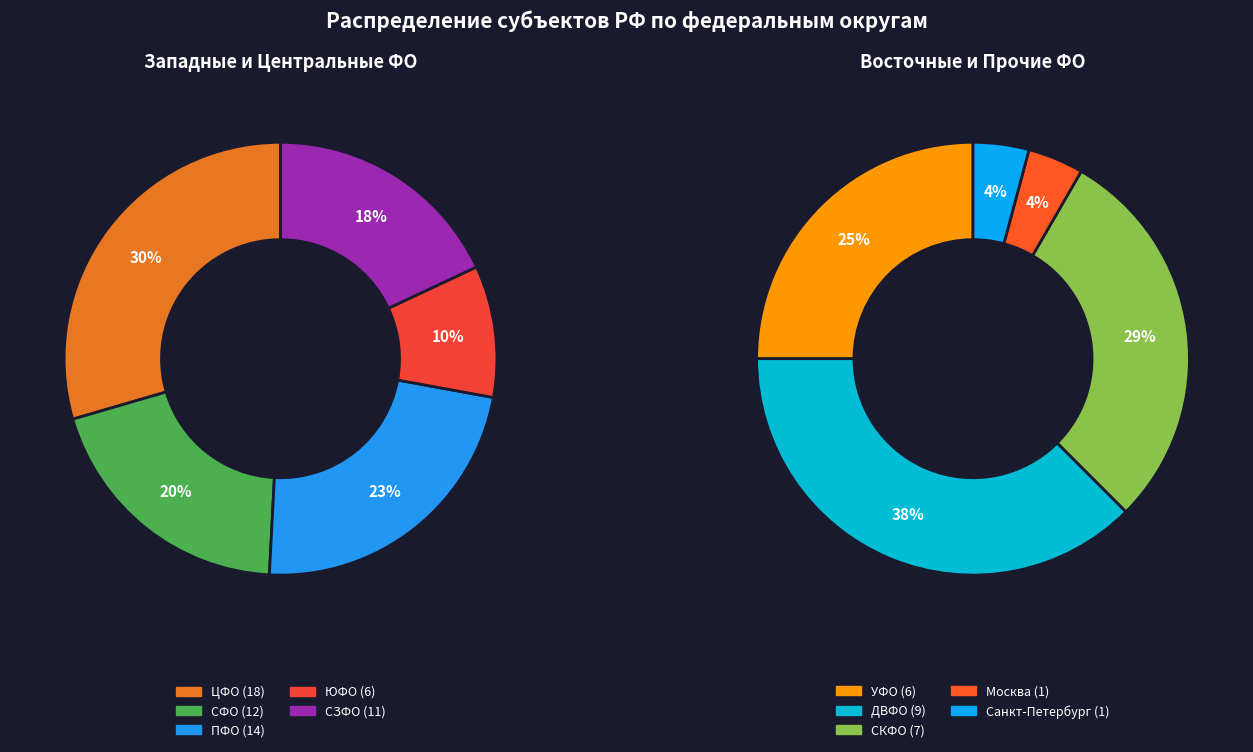

How much of the chart is everything except ДВФО?

89.4%